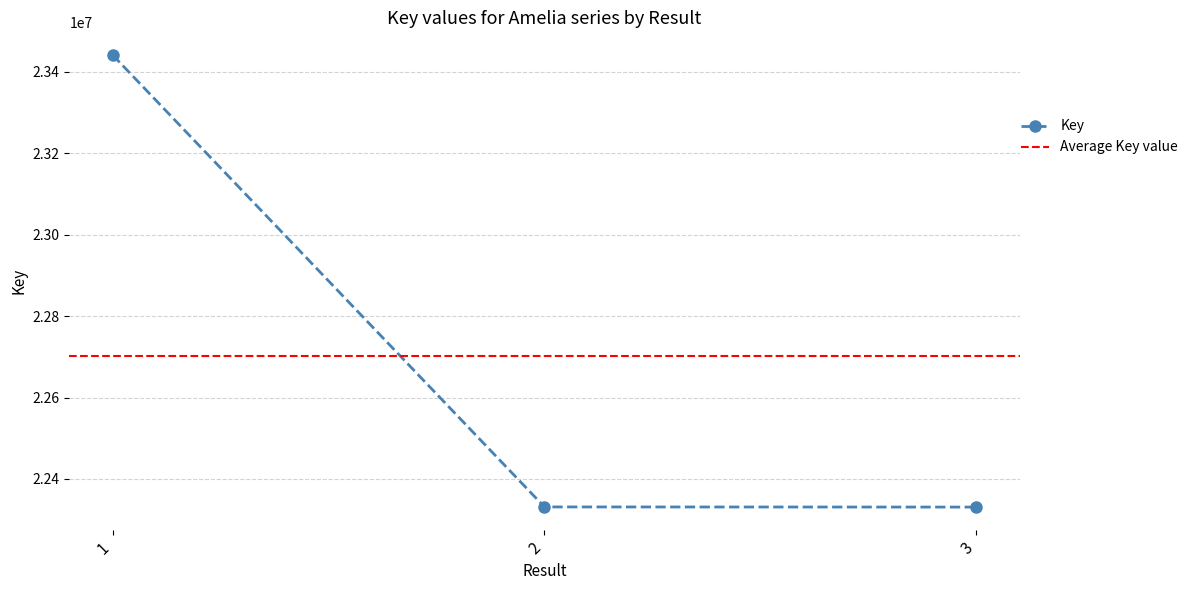

Reading left to right, list all the values displayed in this chart.

23441850	22331337	22330956